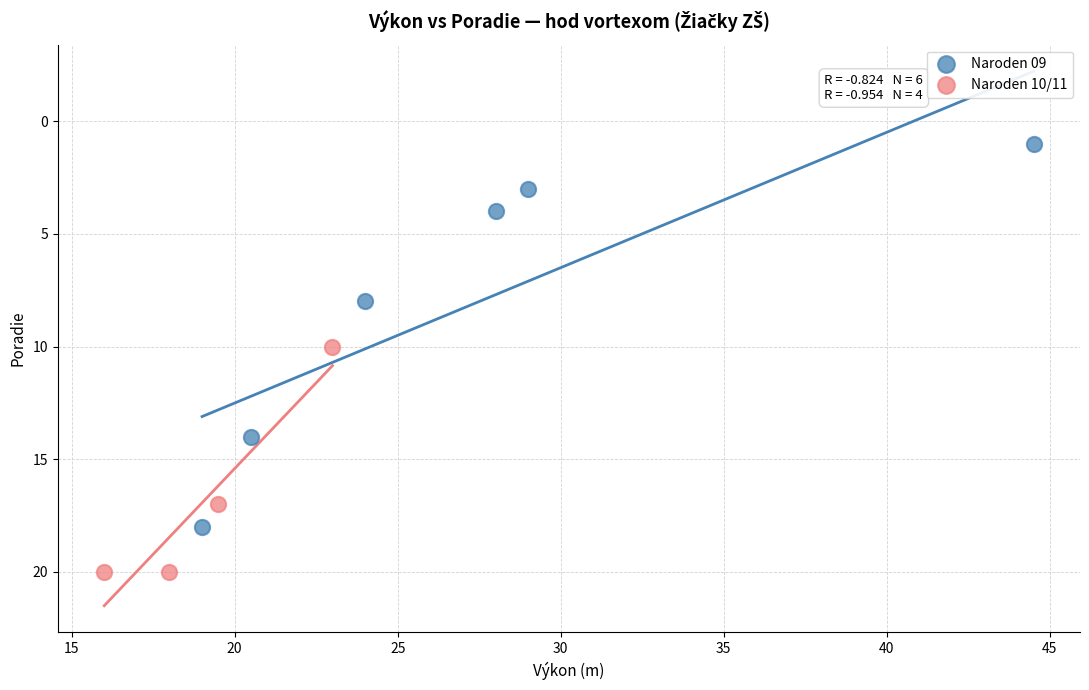

Which series has the widest spread of Y values?

Naroden 09